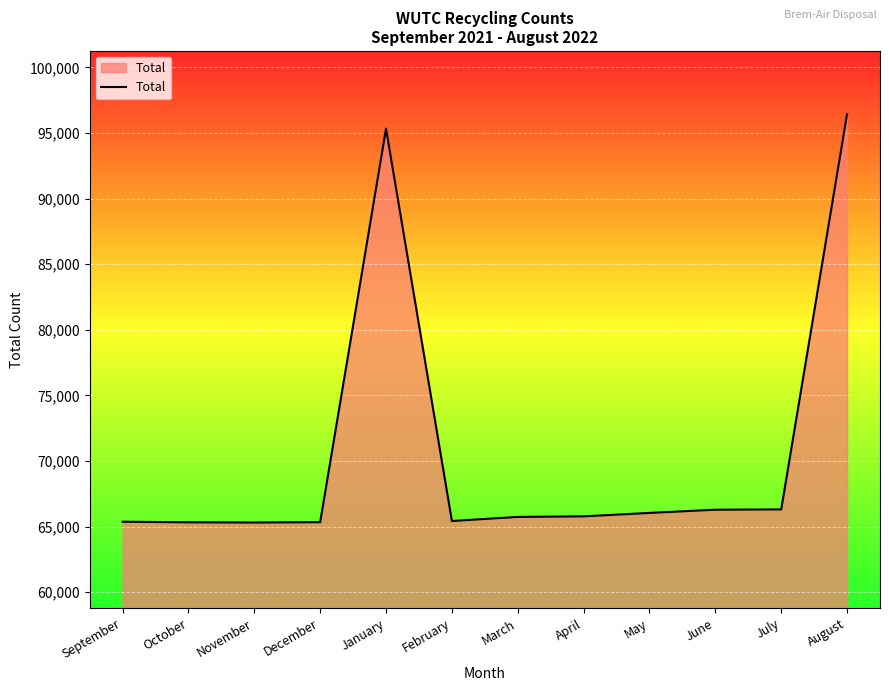

Which has a higher value, September or July?

July